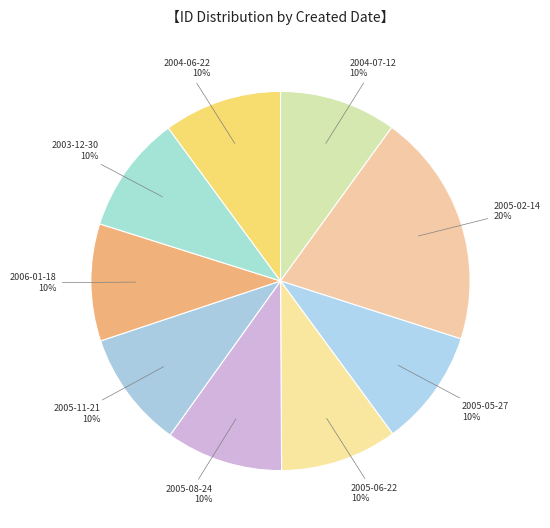

How many segments does this pie chart have?

9